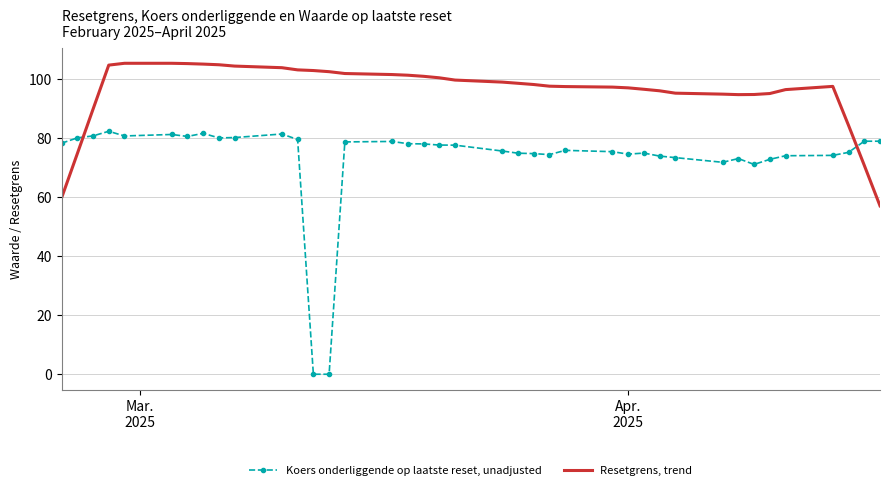

Which series has the widest spread of values?

Koers onderliggende op laatste reset, unadjusted